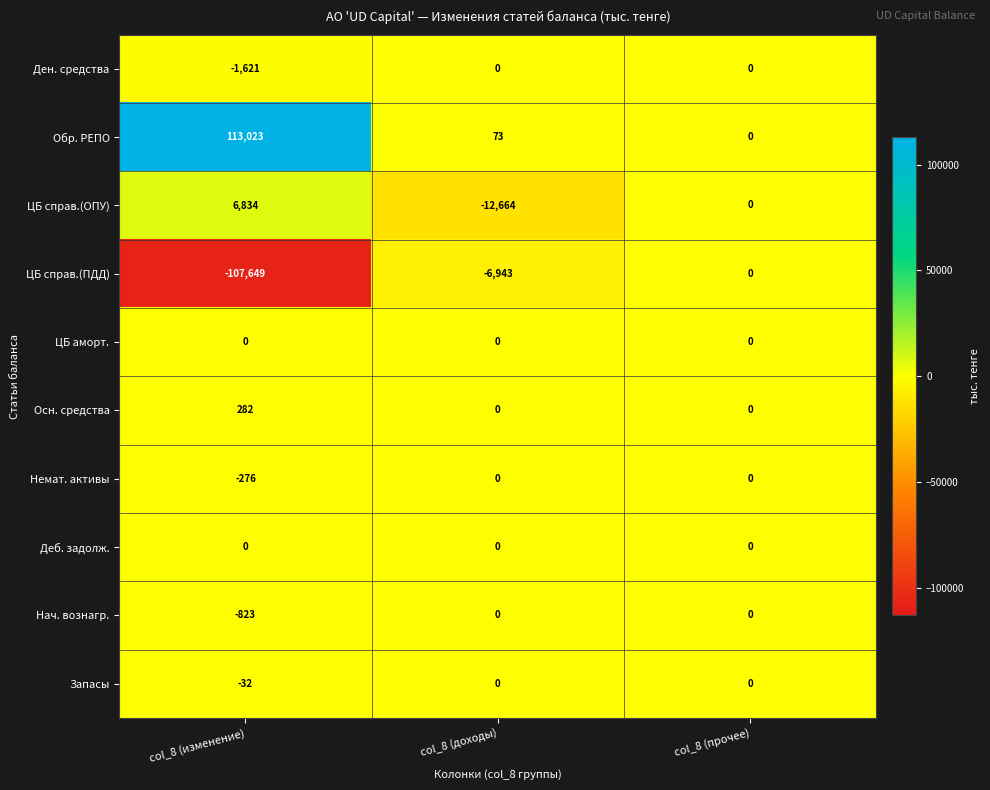

What is the difference between the Обр. РЕПО values at col_8 (изменение) and col_8 (прочее)?

113023